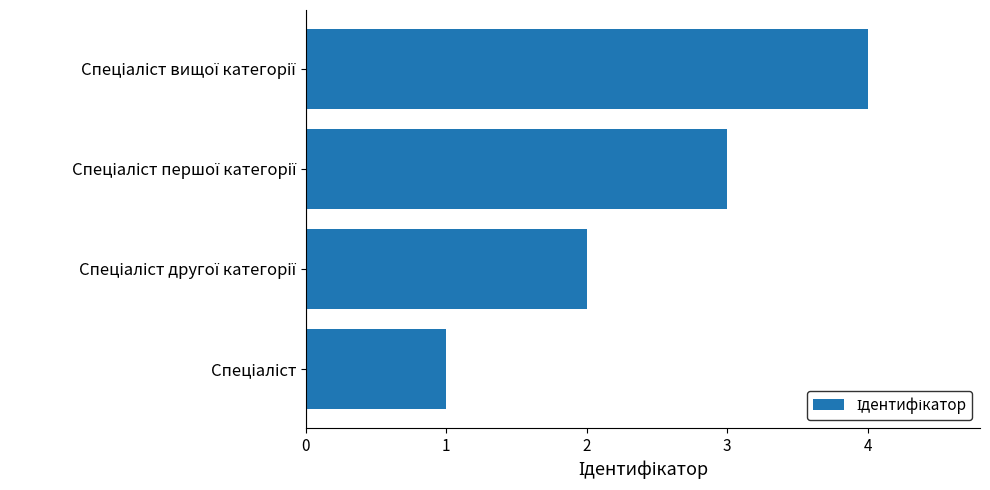

What is the maximum value shown in the chart?

4